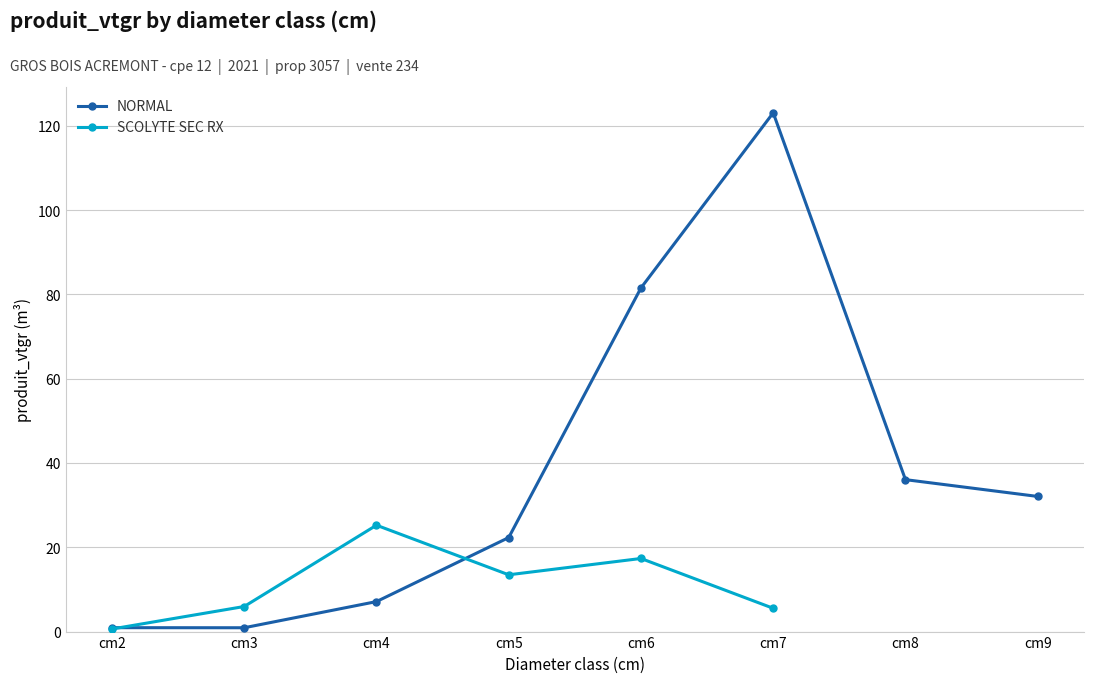

Rank the series by their maximum value, from highest to lowest.

NORMAL, SCOLYTE SEC RX